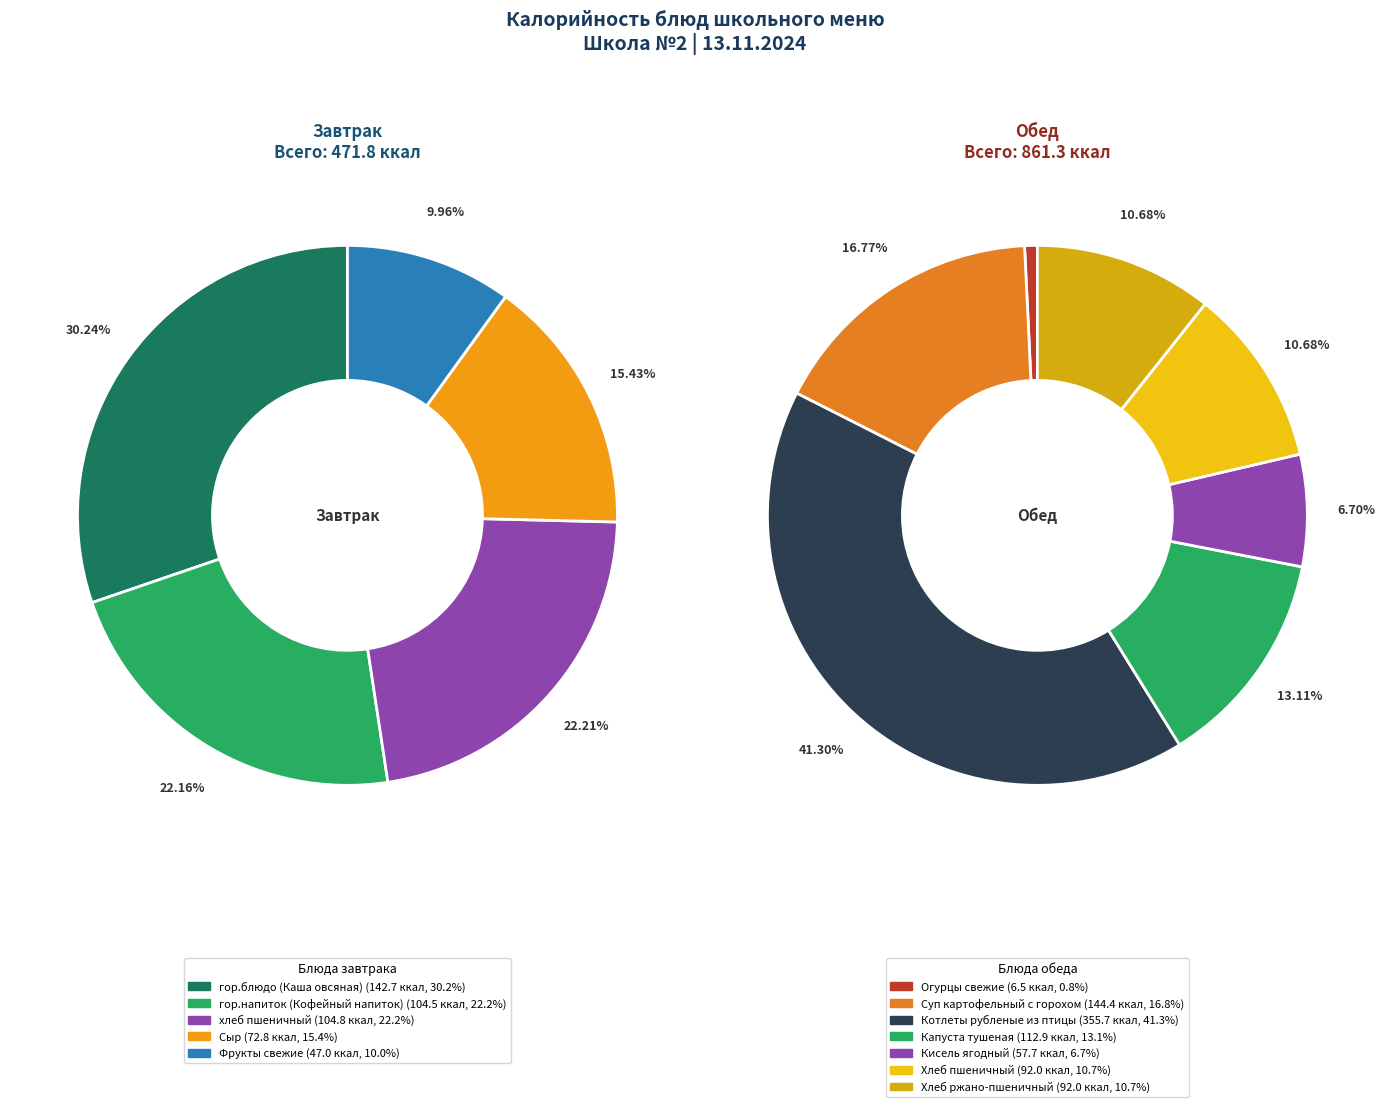

Does Сыр represent more than half of the total?

No